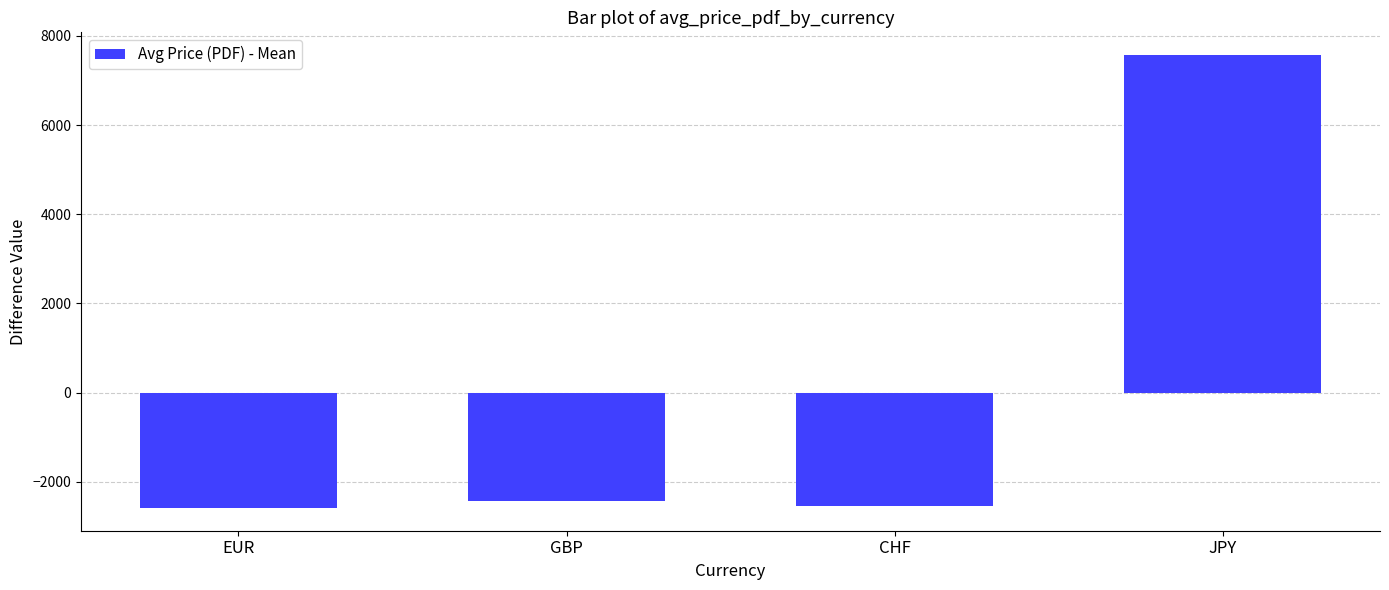

What is the label of the 3rd bar from the right?

GBP